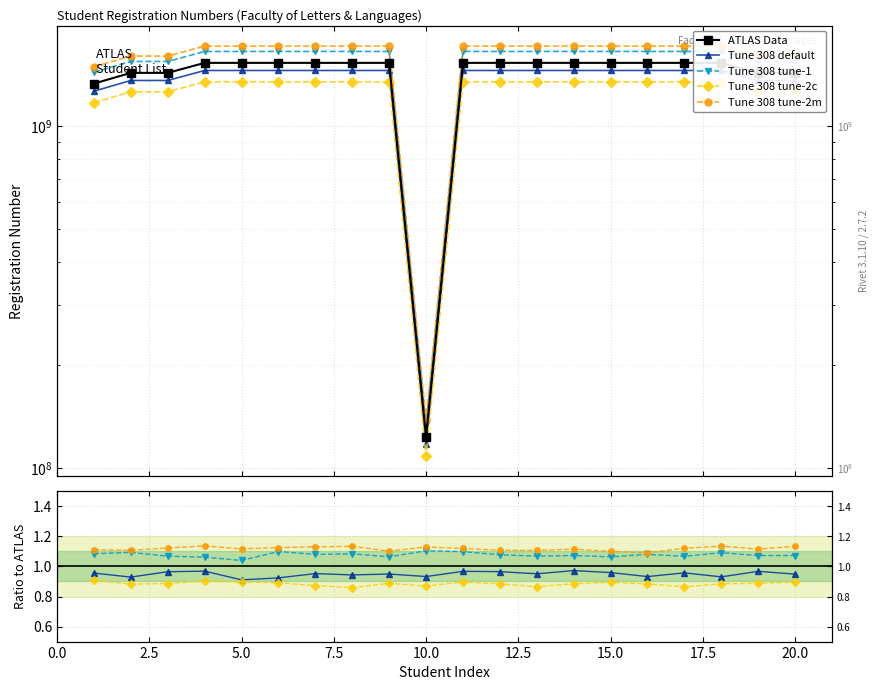

What are all the series names shown in the legend?

ATLAS Data, Tune 308 default, Tune 308 tune-1, Tune 308 tune-2c, Tune 308 tune-2m